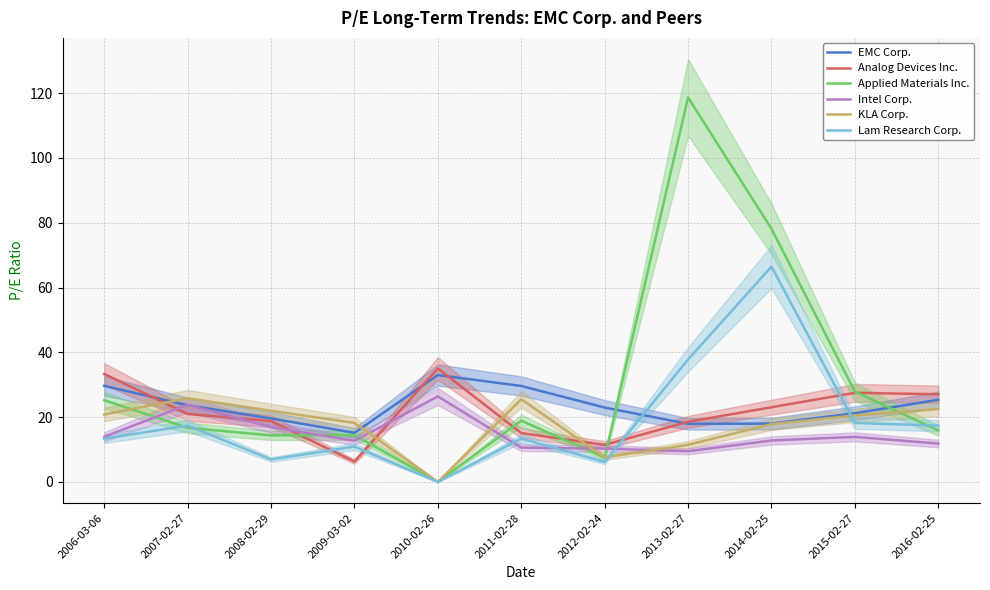

Which series has the largest total across all categories?

Applied Materials Inc.